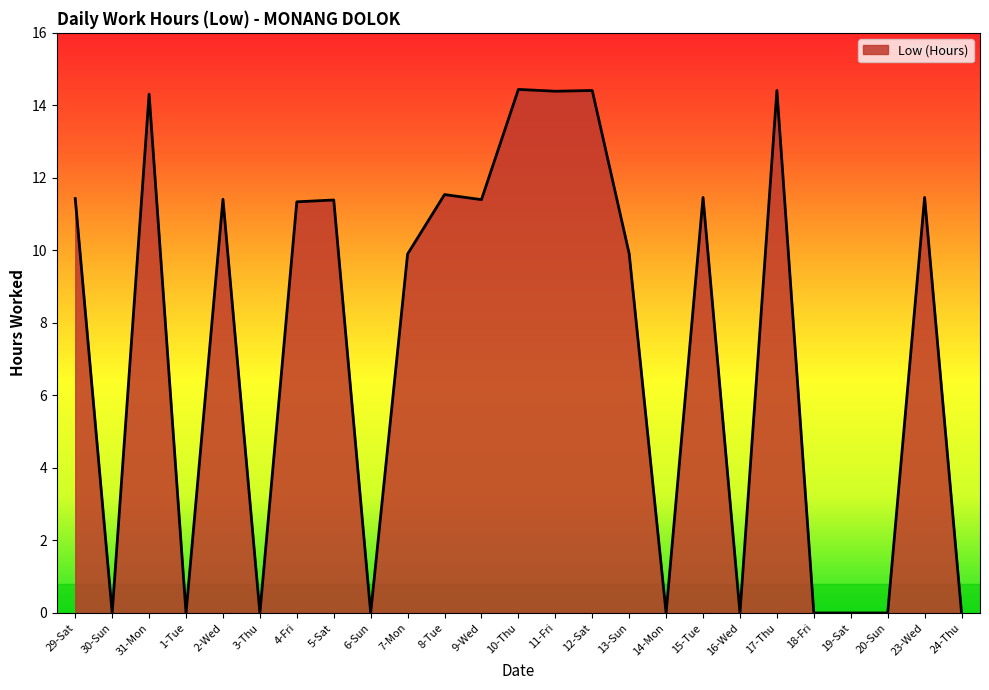

At which category does the data reach its first local valley?

30-Sun